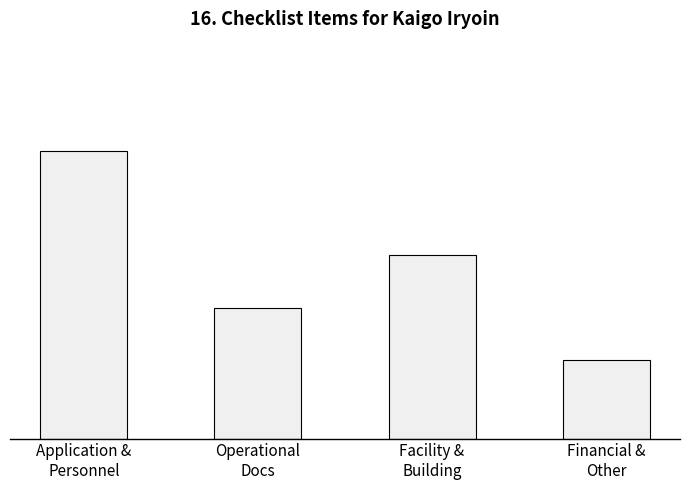

Reading right to left, list all the values displayed in this chart.

Financial &
Other=3	Facility &
Building=7	Operational
Docs=5	Application &
Personnel=11